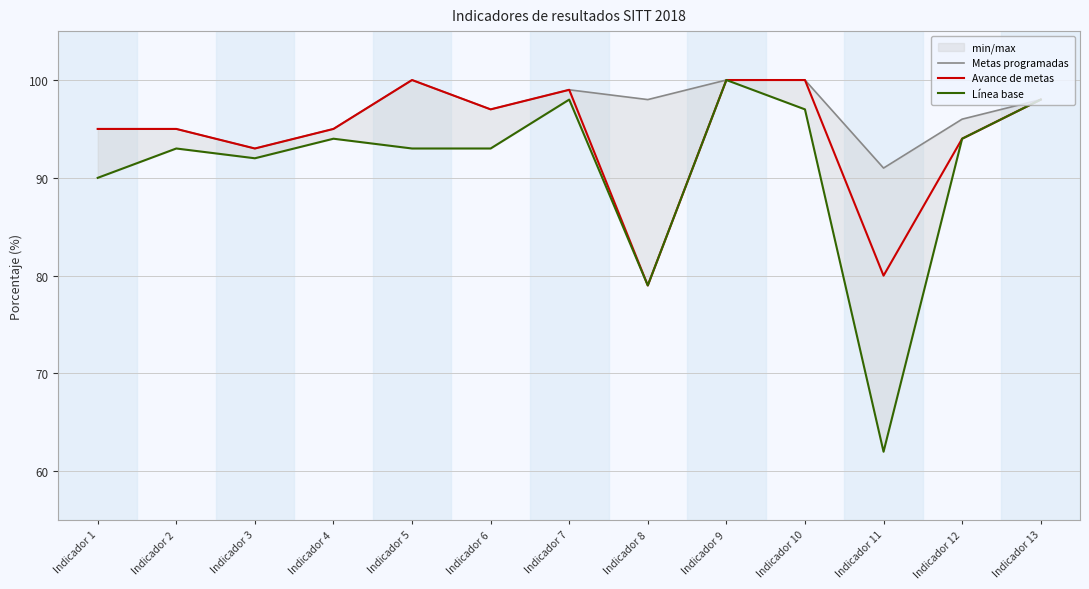

Reading left to right, transcribe all the data shown in this chart.

Metas programadas: 95	95	93	95	100	97	99	98	100	100	91	96	98
Avance de metas: 95	95	93	95	100	97	99	79	100	100	80	94	98
Línea base: 90	93	92	94	93	93	98	79	100	97	62	94	98